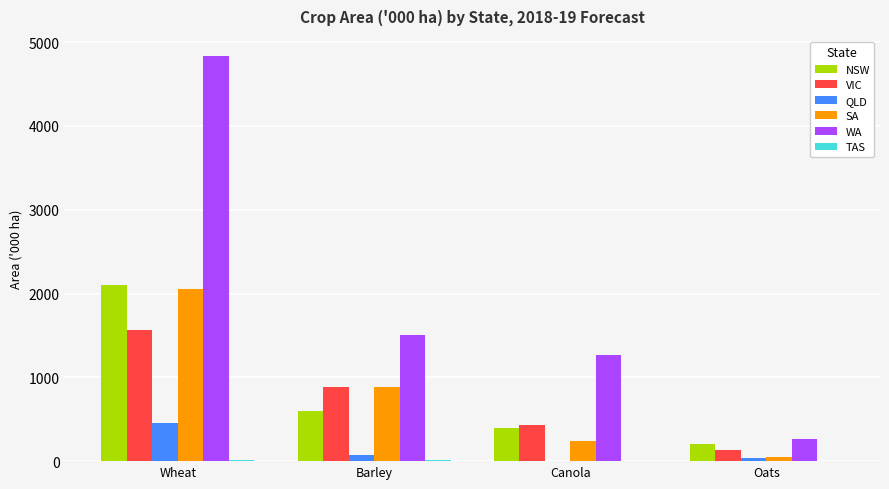

The value of SA at Wheat is 2842.7. True or false?

False